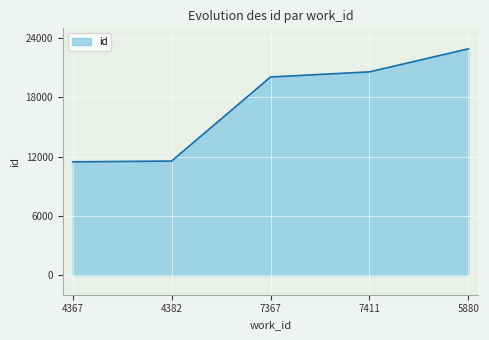

How many lines are shown in the chart?

1